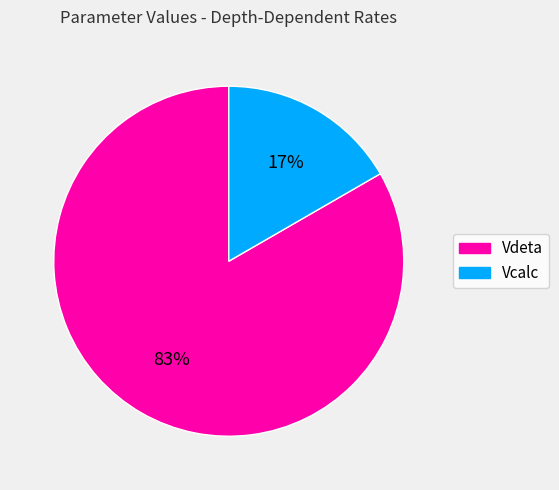

Which slice is the smallest?

Vcalc